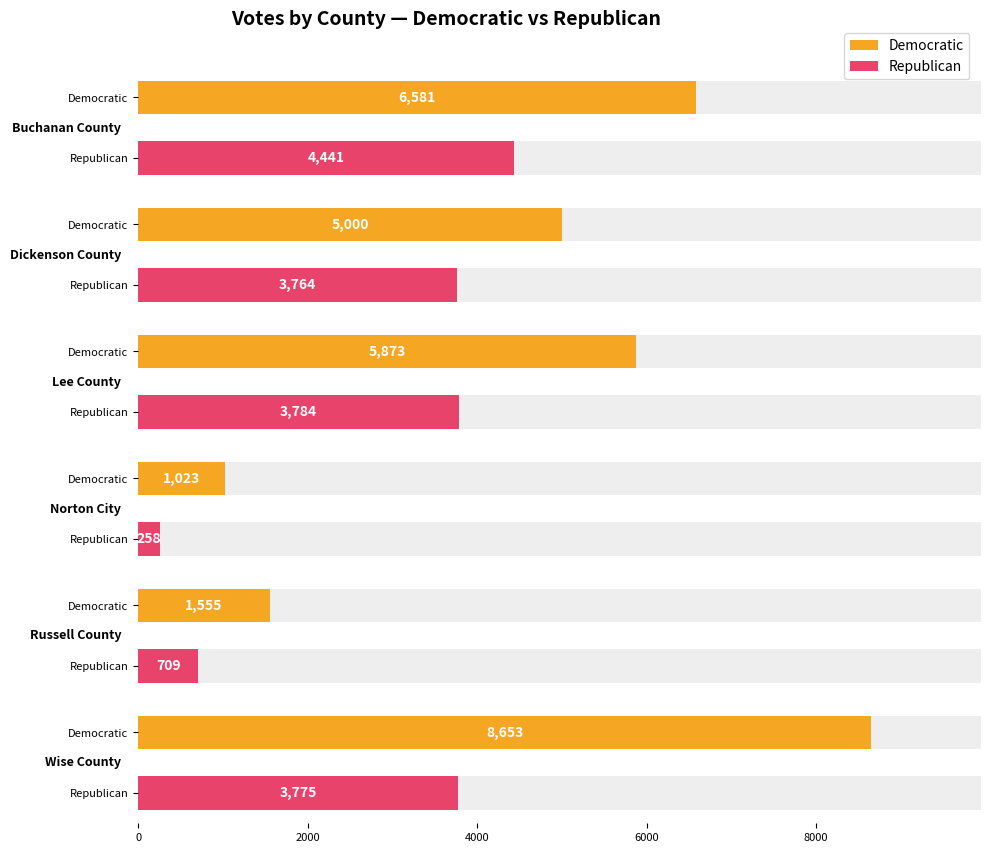

What is the greatest value displayed?

8653